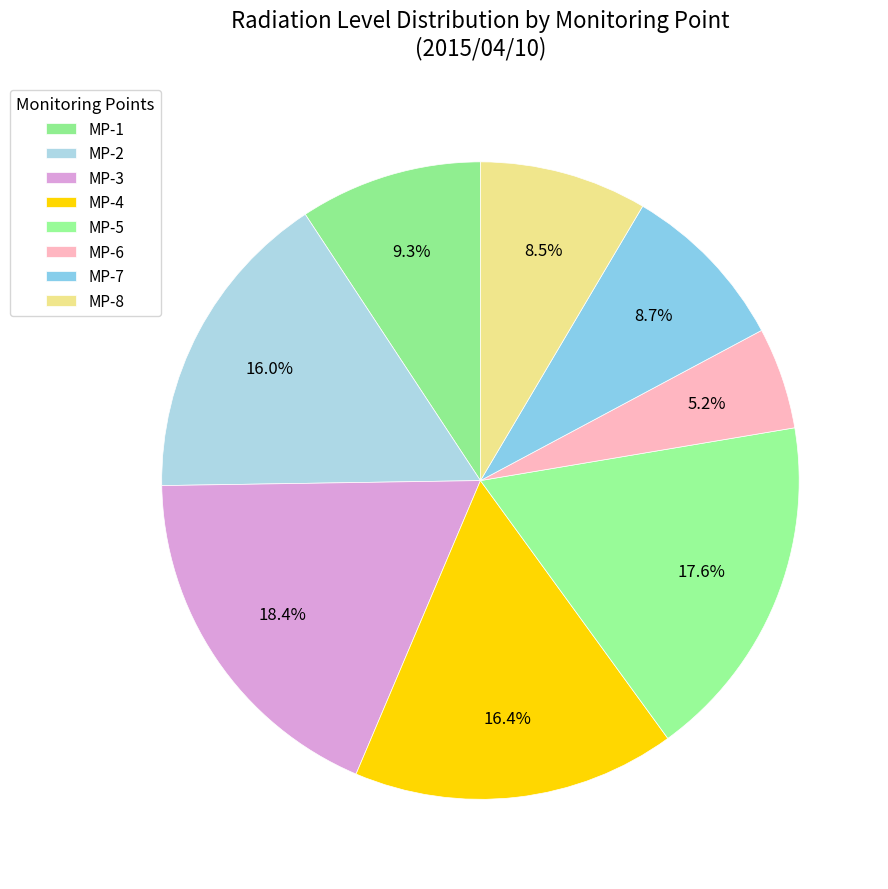

How many segments does this pie chart have?

8